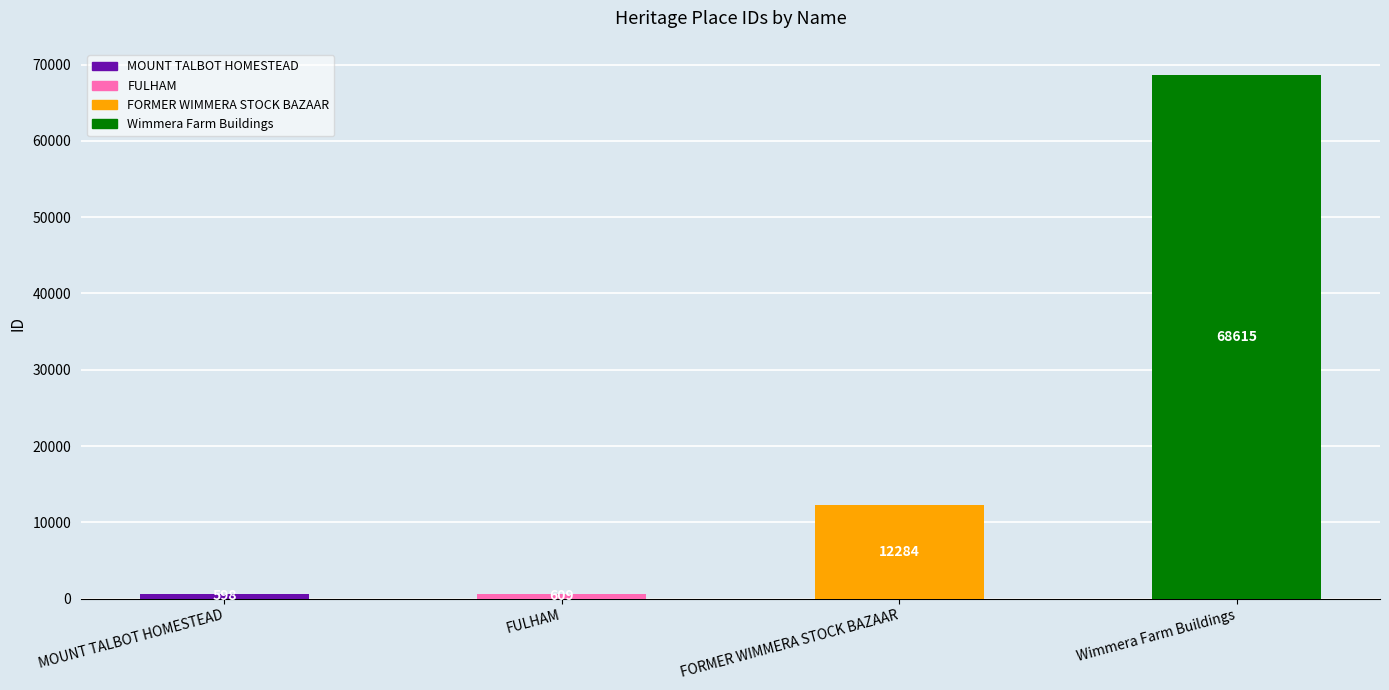

What is the label of the 4th bar from the left?

Wimmera Farm Buildings